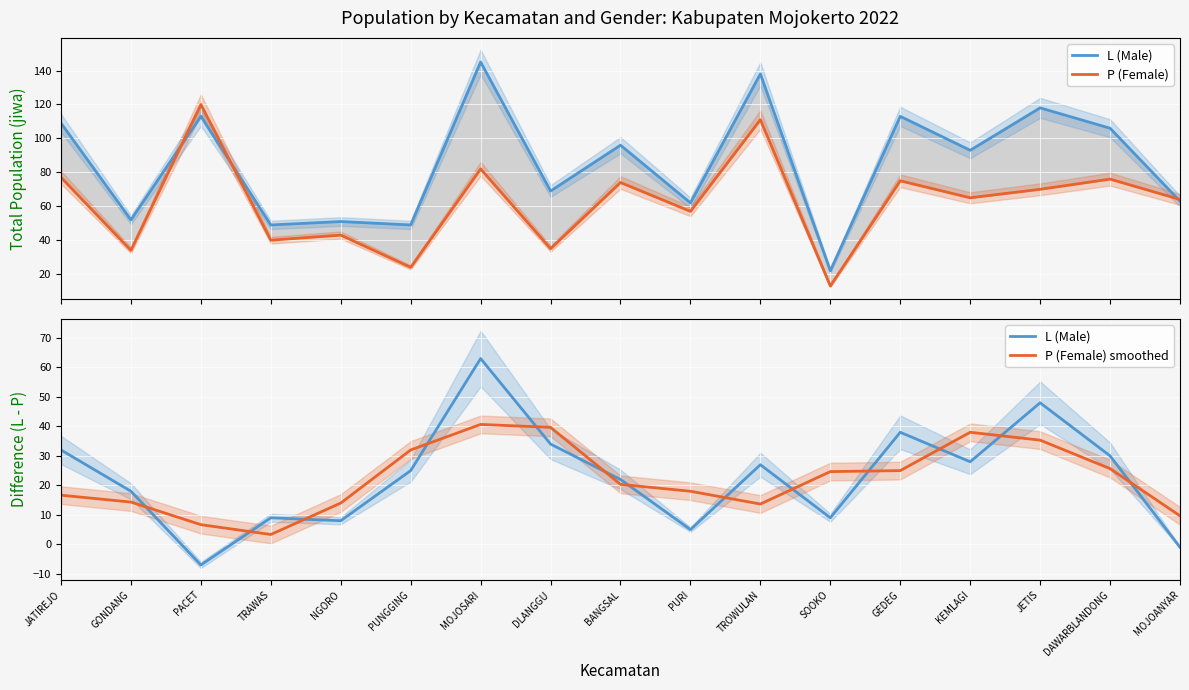

How many distinct data groups are displayed?

3